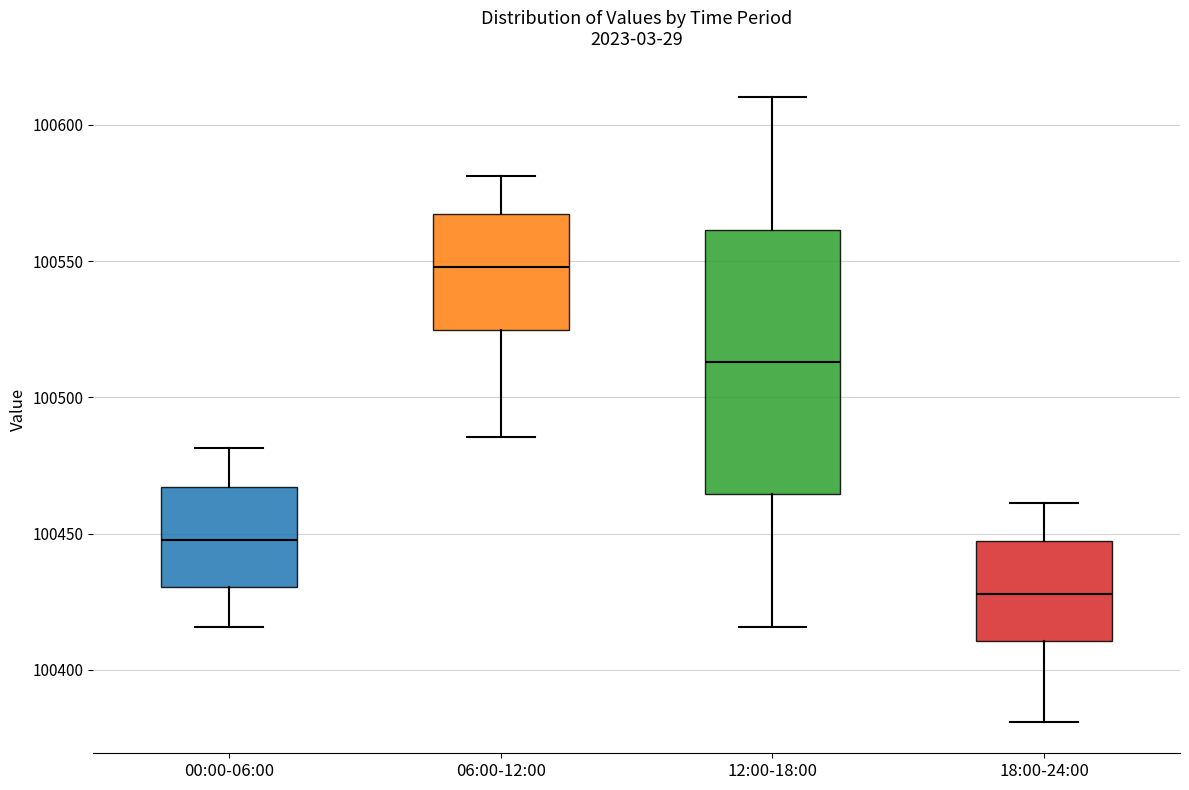

Where is the lower edge of the box for 06:00-12:00 on the y-axis? The values are not printed on the chart, so give them approximately, as read against the axis.

100525